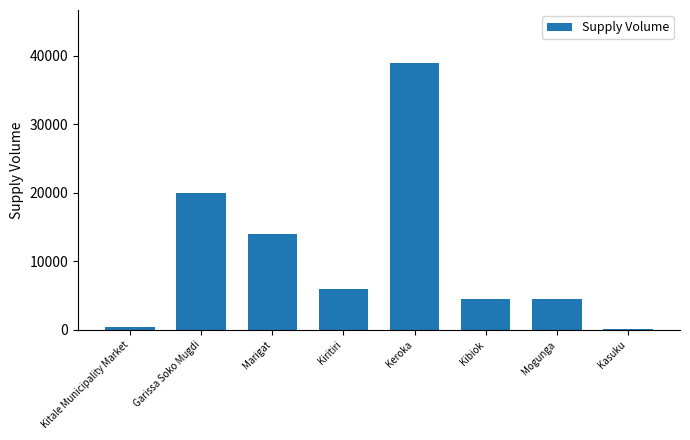

How many series are shown in this chart?

1